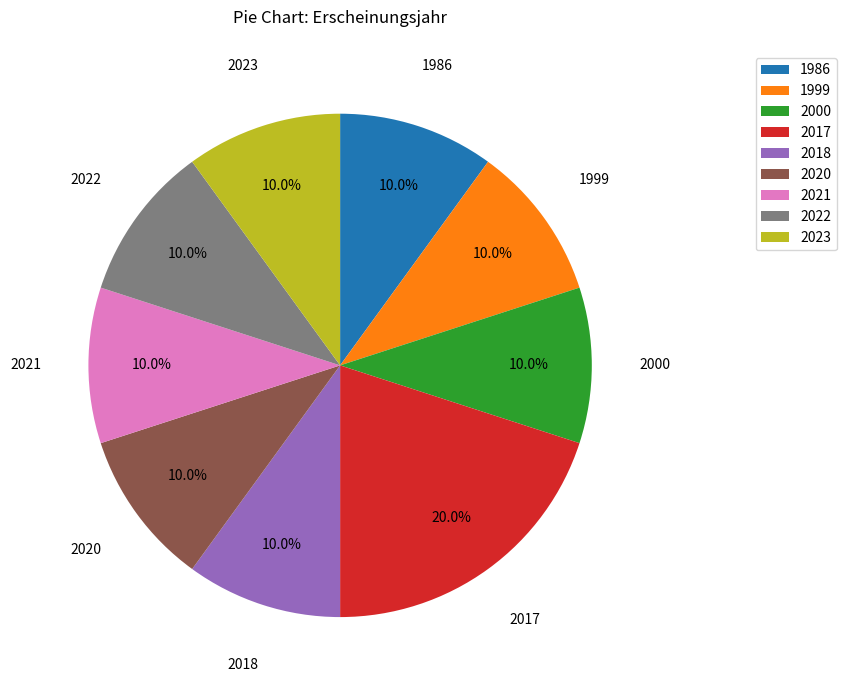

Does 2017 account for over 50% of the chart?

No